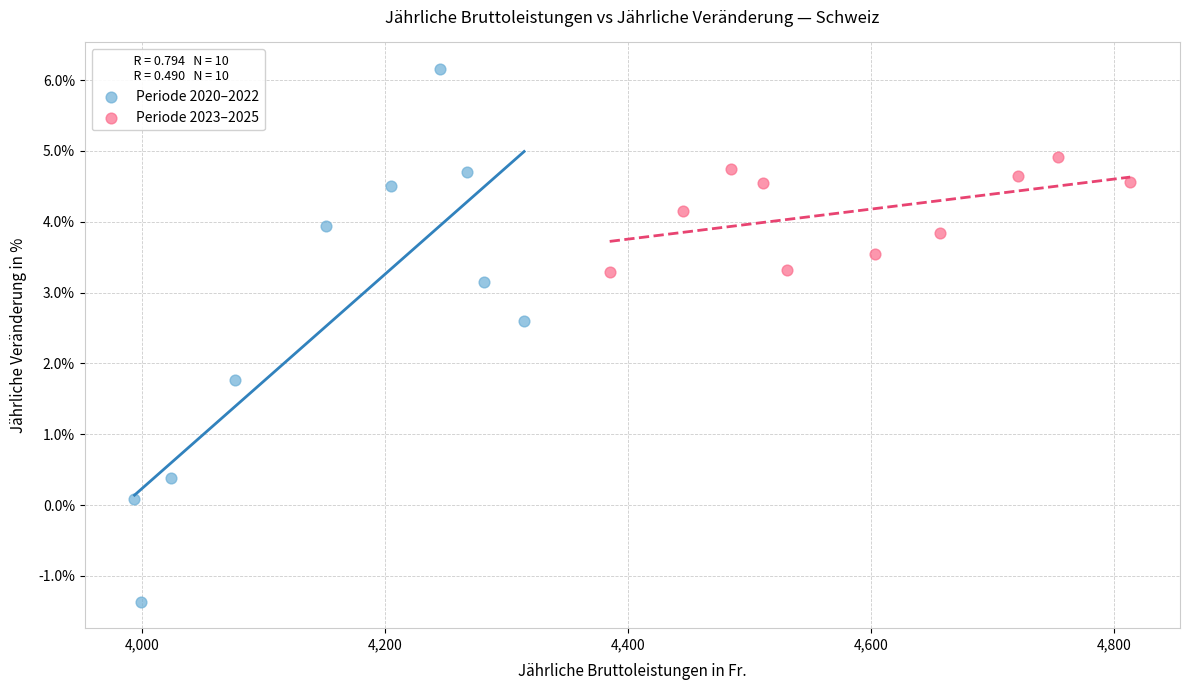

What are all the series names shown in the legend?

Periode 2020–2022, Periode 2023–2025